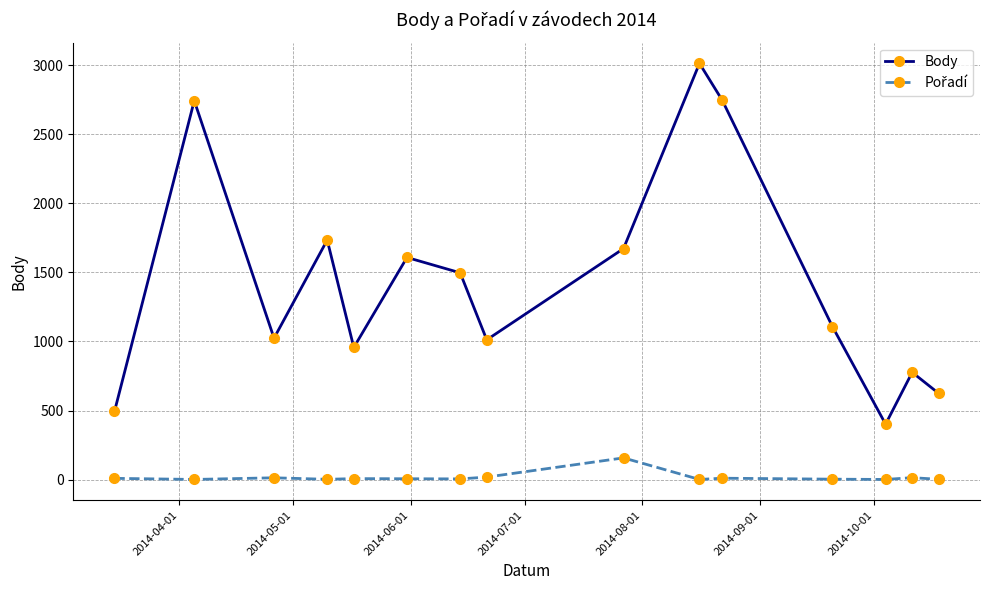

Count the number of data series in this chart.

2